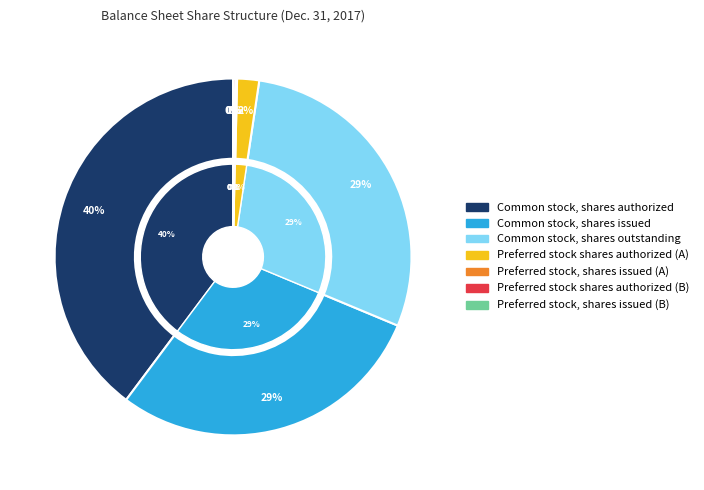

Is there a majority slice in this chart?

No